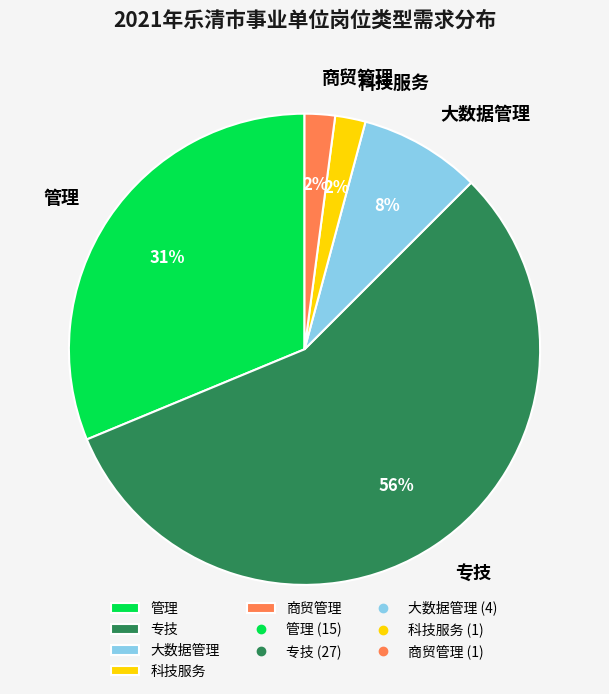

To the nearest percent, what is the average slice percentage?

20%